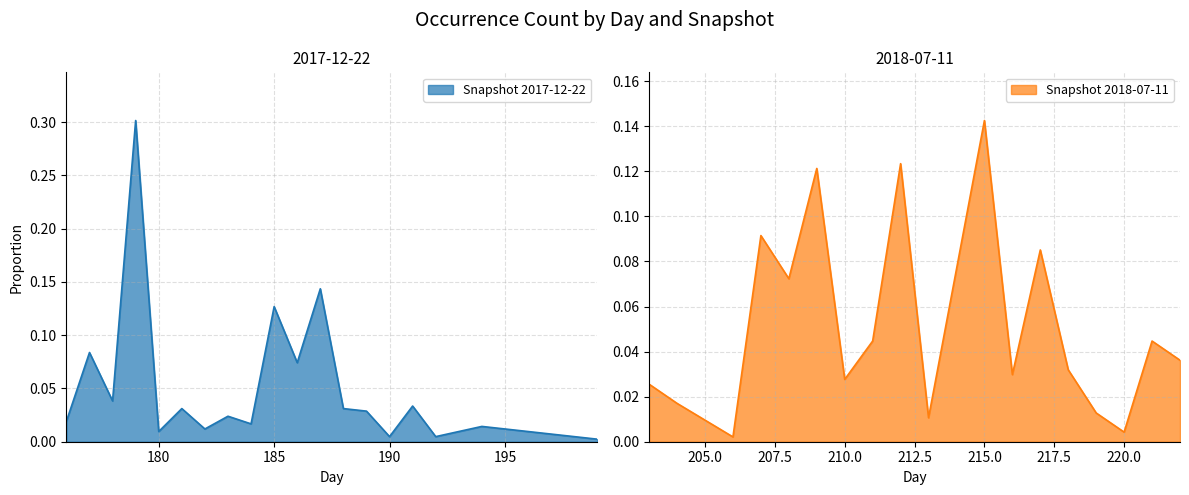

What is the highest value of the Snapshot 2017-12-22 series?

0.3